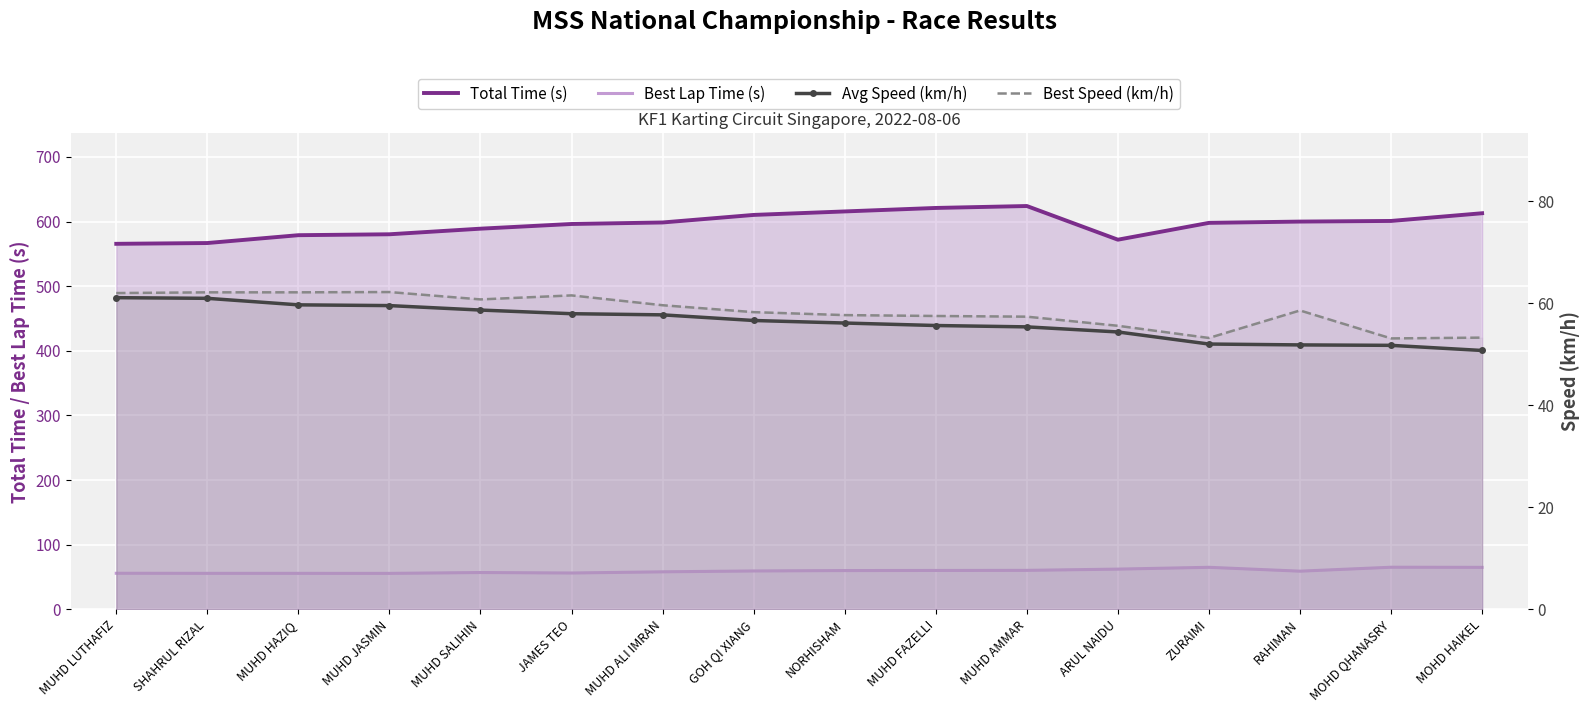

True or false: Avg Speed (km/h) has a value of 57.7 at MUHD ALI IMRAN.

True